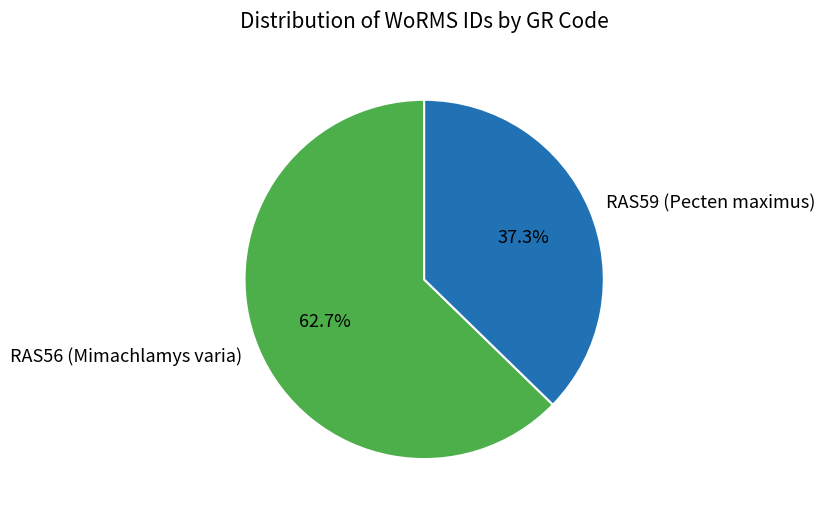

What is the smallest slice in the pie chart?

RAS59 (Pecten maximus)